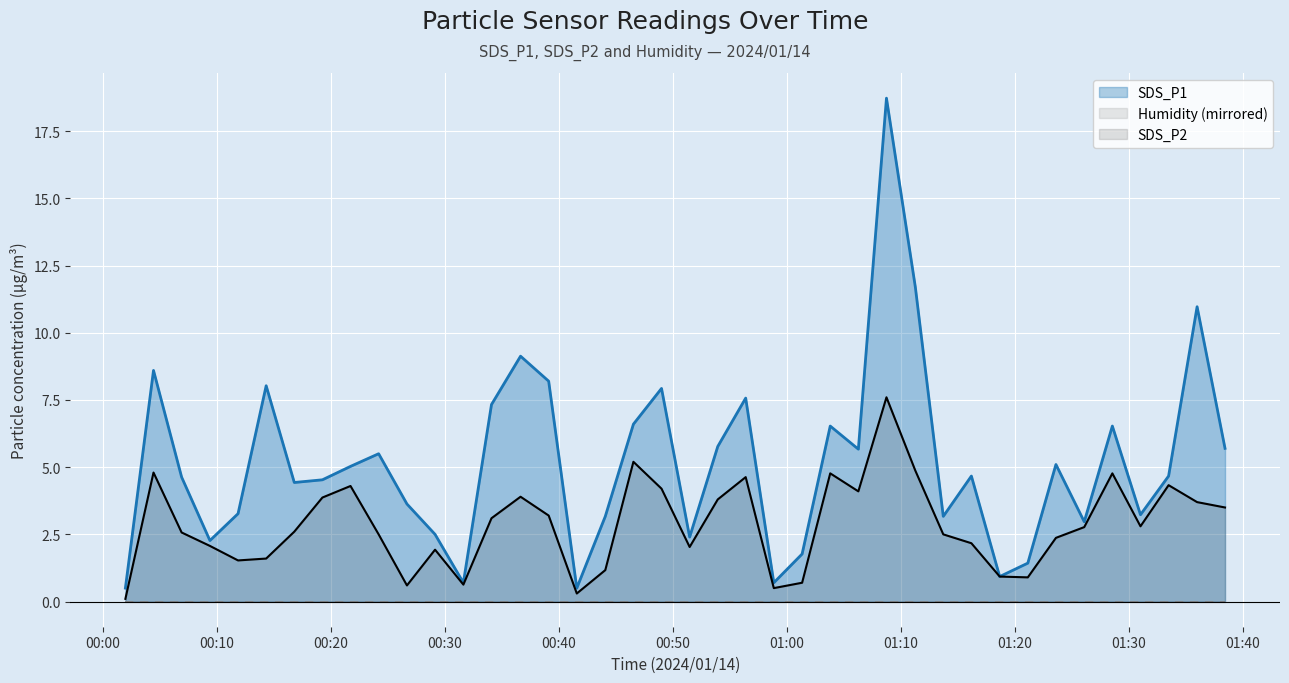

Which series has the widest spread of values?

SDS_P1